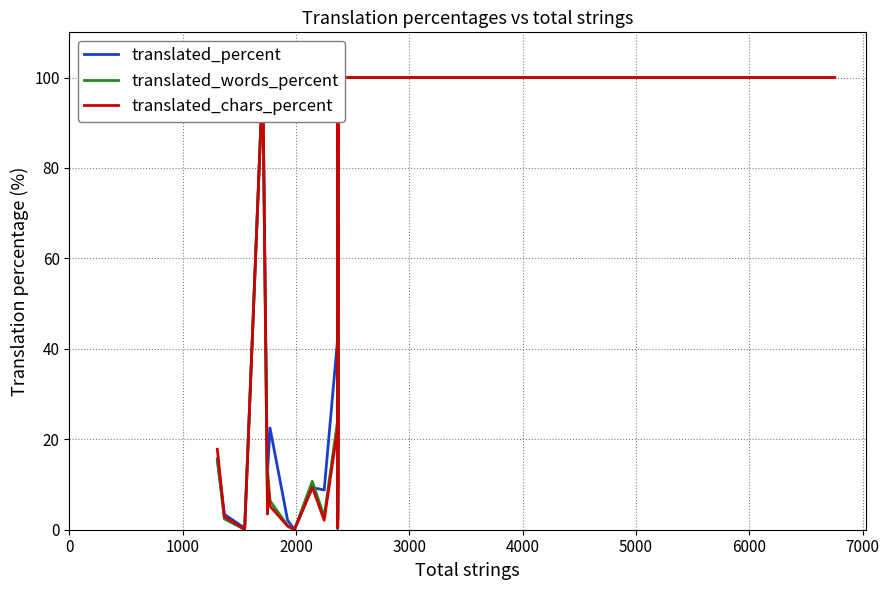

Count the number of categories in the chart.

40